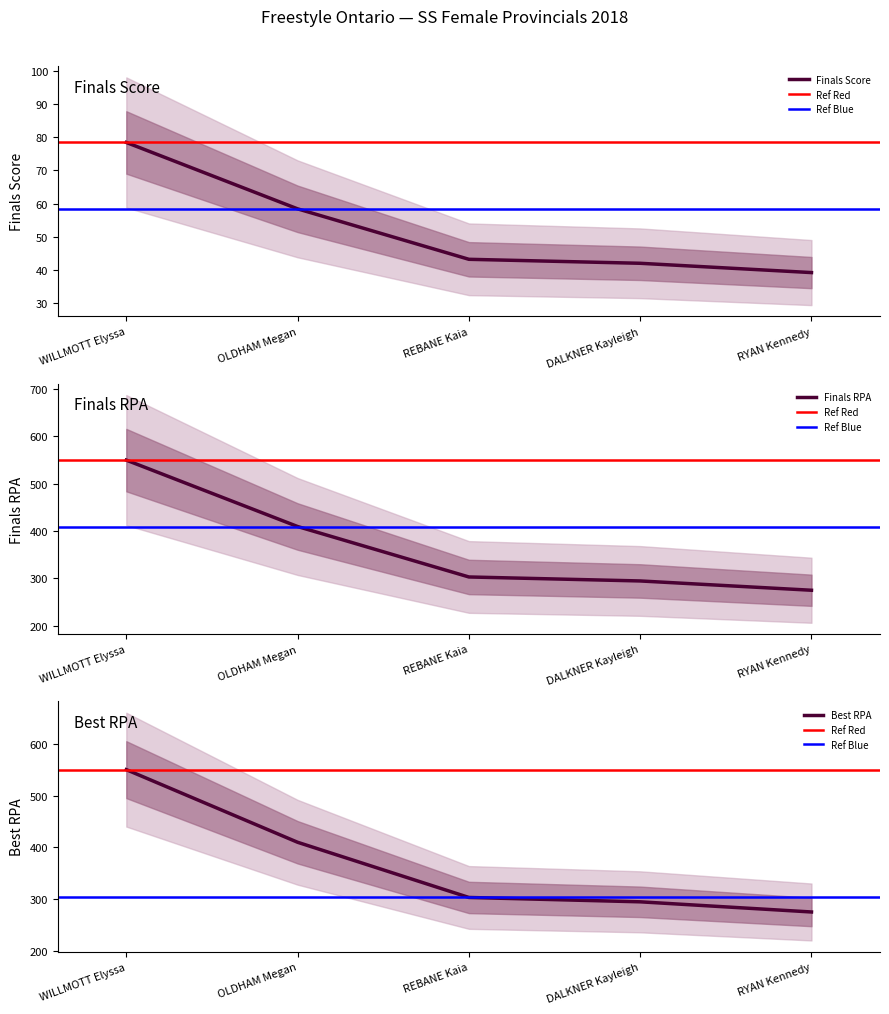

Which category has the highest value in the Best RPA series?

WILLMOTT Elyssa